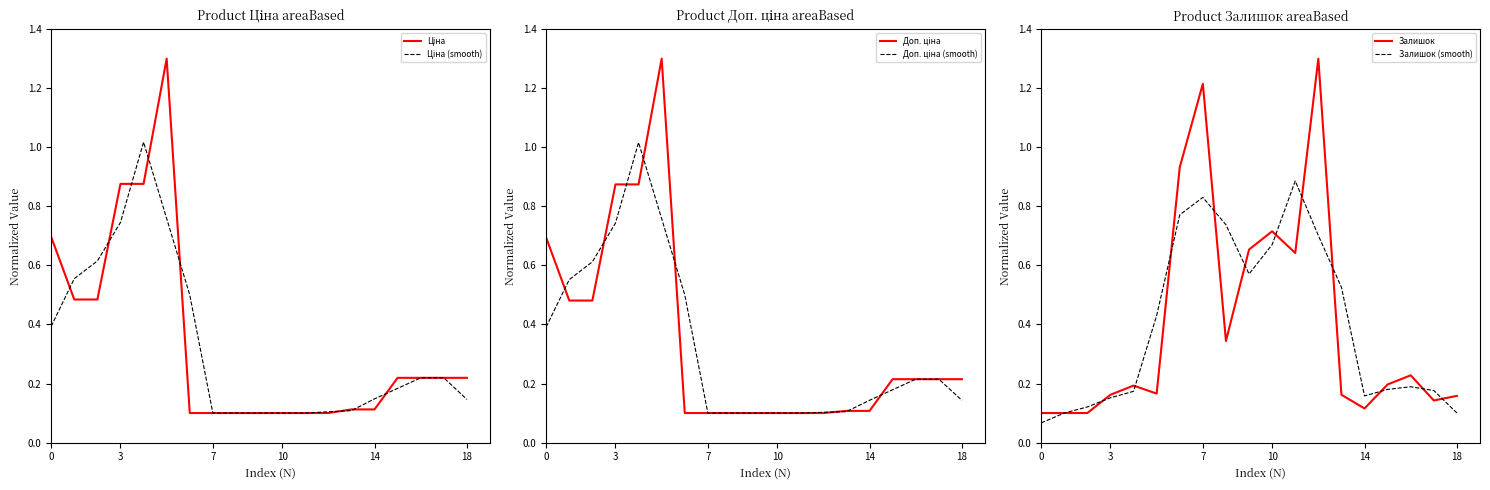

What is the maximum value for Доп. ціна (smooth)?

1.0